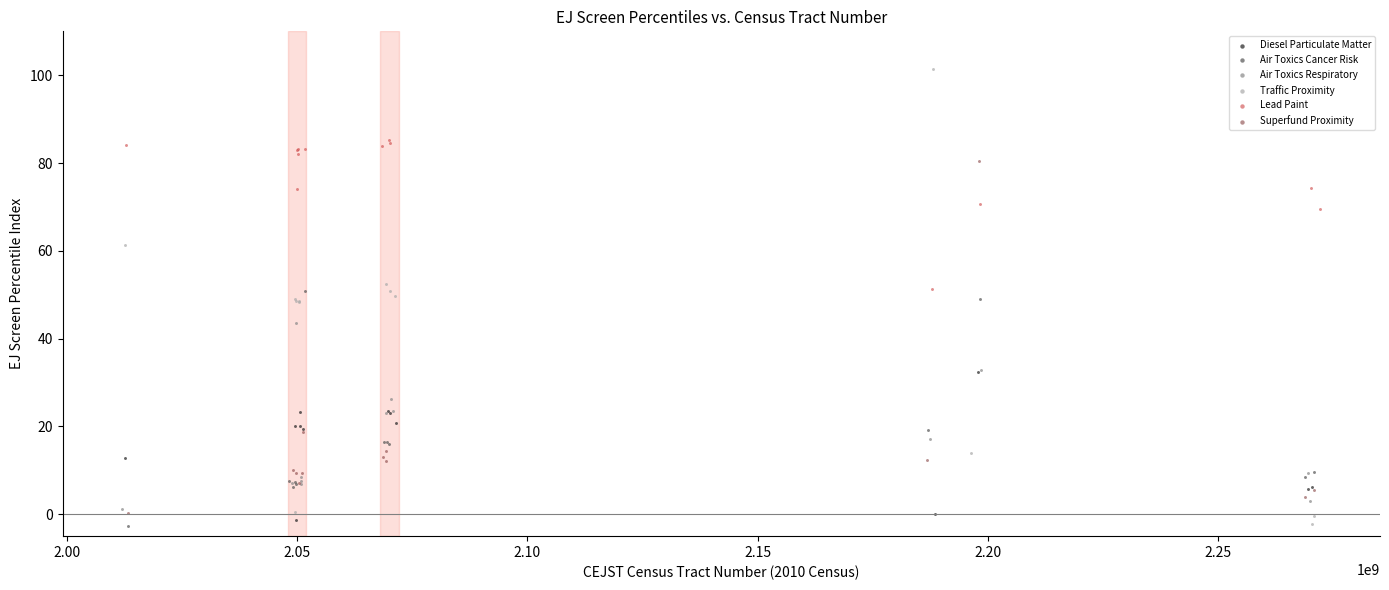

Which series contains the highest Y value?

Traffic Proximity